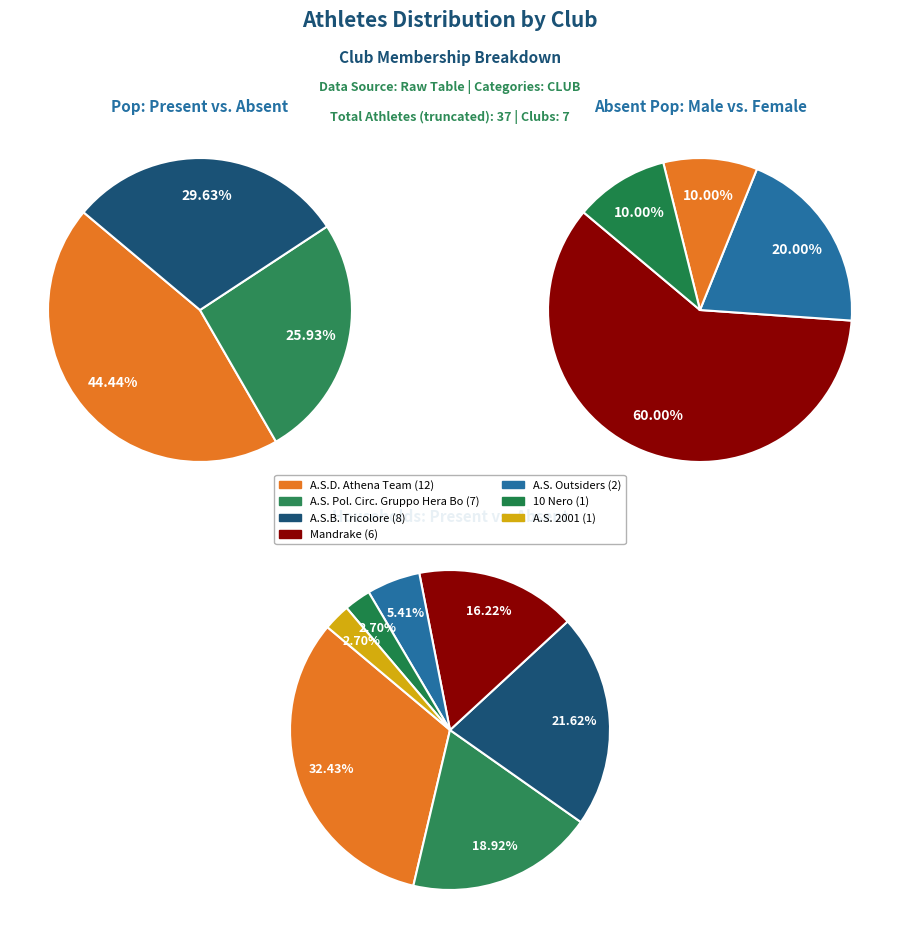

Which category has the smallest portion of the pie?

10 Nero